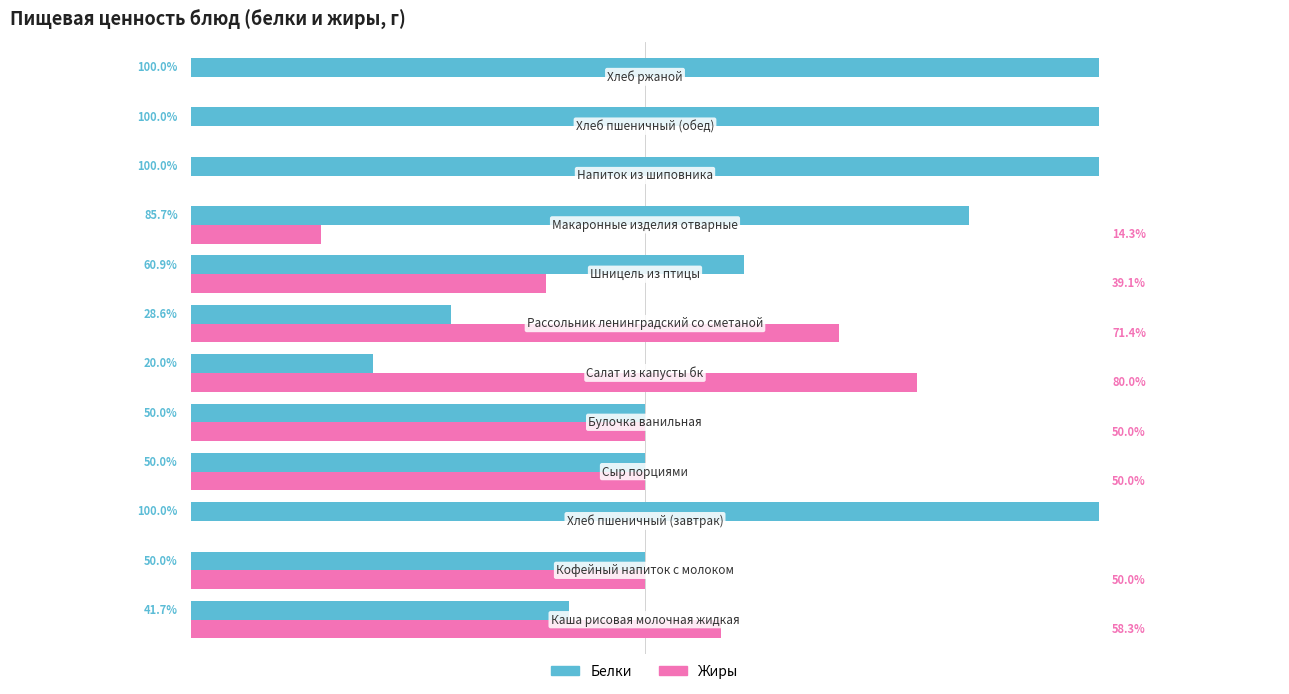

Reading left to right, what are all the values shown in this chart?

Белки: 0=41.7	1=50.0	2=100.0	3=50.0	4=50.0	5=20.0	6=28.6	7=60.9	8=85.7	9=100.0	10=100.0	11=100.0
Жиры: 0=58.3	1=50.0	2=0.0	3=50.0	4=50.0	5=80.0	6=71.4	7=39.1	8=14.3	9=0.0	10=0.0	11=0.0